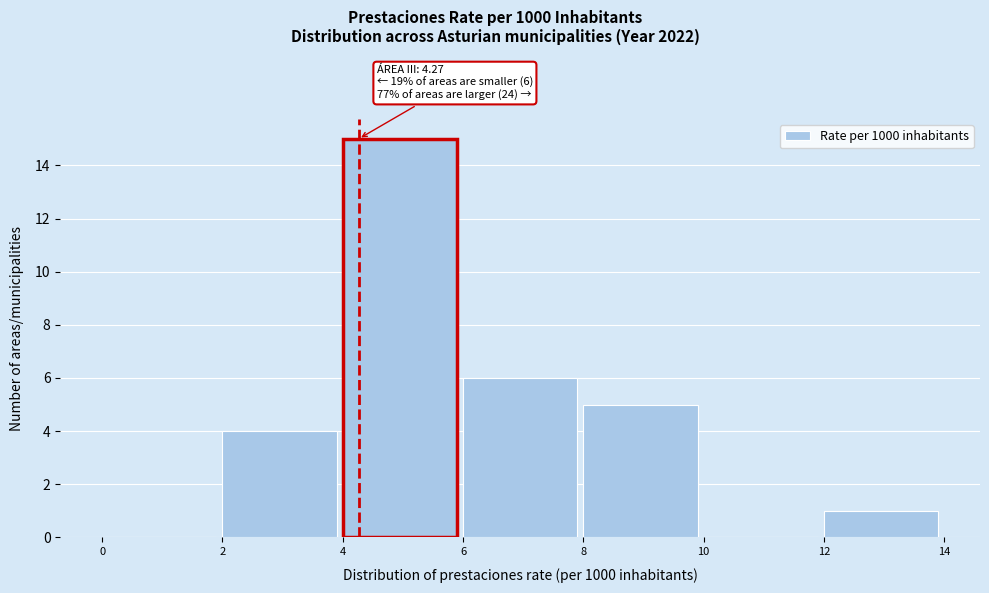

Over which range of the x-axis is the bar tallest?

4 to 6